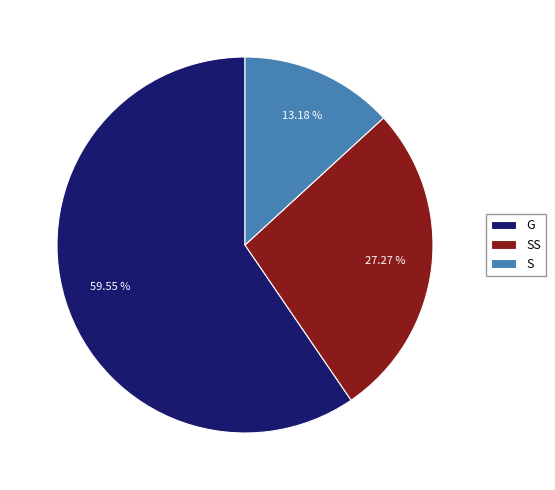

To the nearest percent, what portion does G represent?

60%